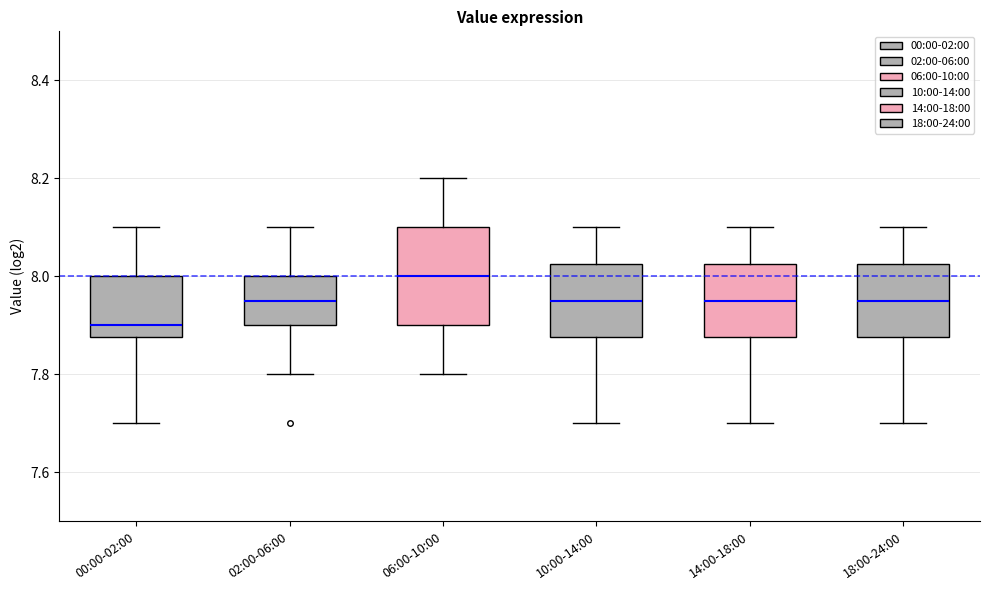

Which box's median line is the lowest?

00:00-02:00